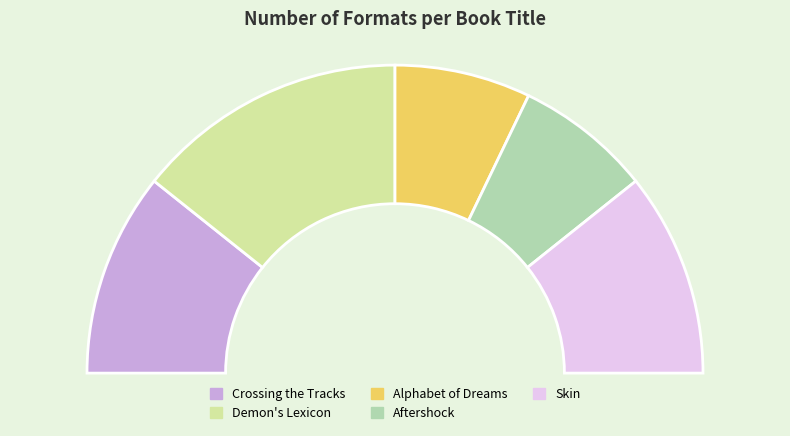

To the nearest percent, what portion does Demon's Lexicon represent?

29%